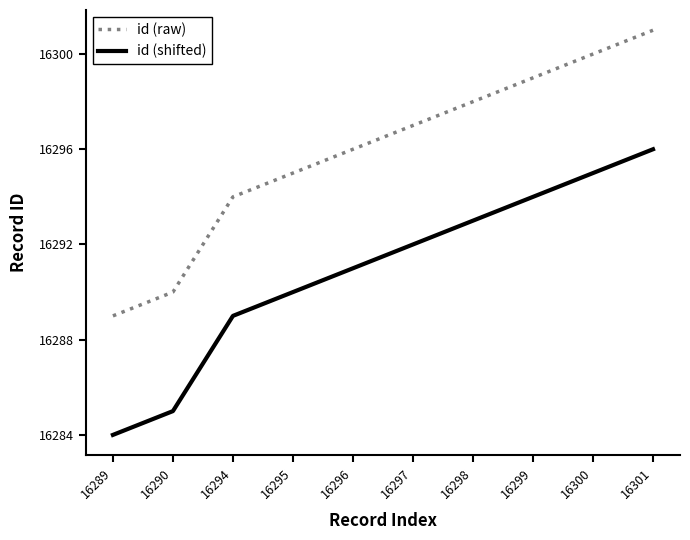

Reading right to left, extract all data points from this chart.

id (raw): 16301	16300	16299	16298	16297	16296	16295	16294	16290	16289
id (shifted): 16296	16295	16294	16293	16292	16291	16290	16289	16285	16284